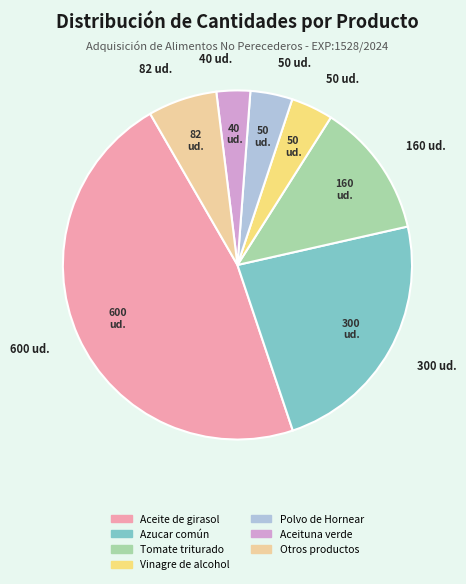

Does any single category account for the majority?

No